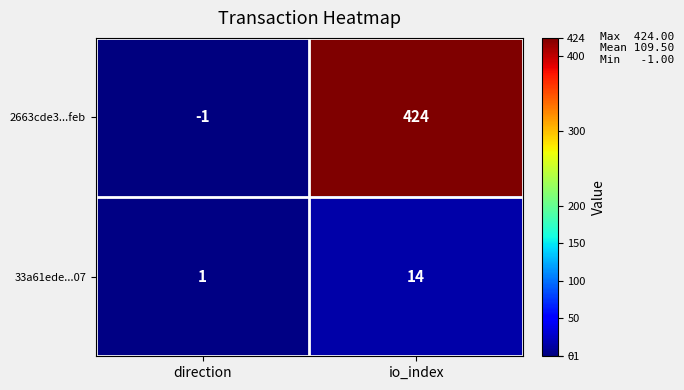

The value of 33a61ede...07 at io_index is 24. True or false?

False